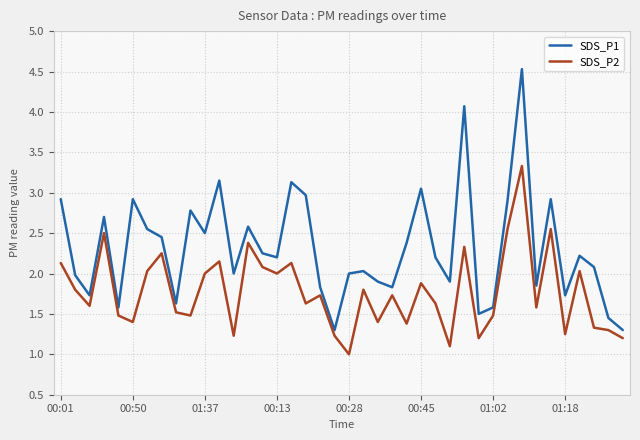

Which series has the largest total across all categories?

SDS_P1